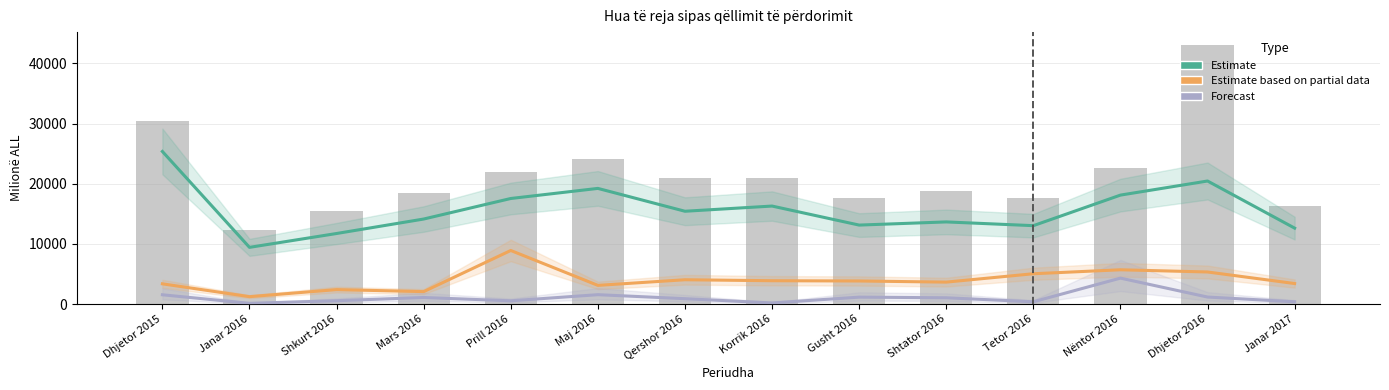

At which label is Forecast closest to 2210?

Maj 2016